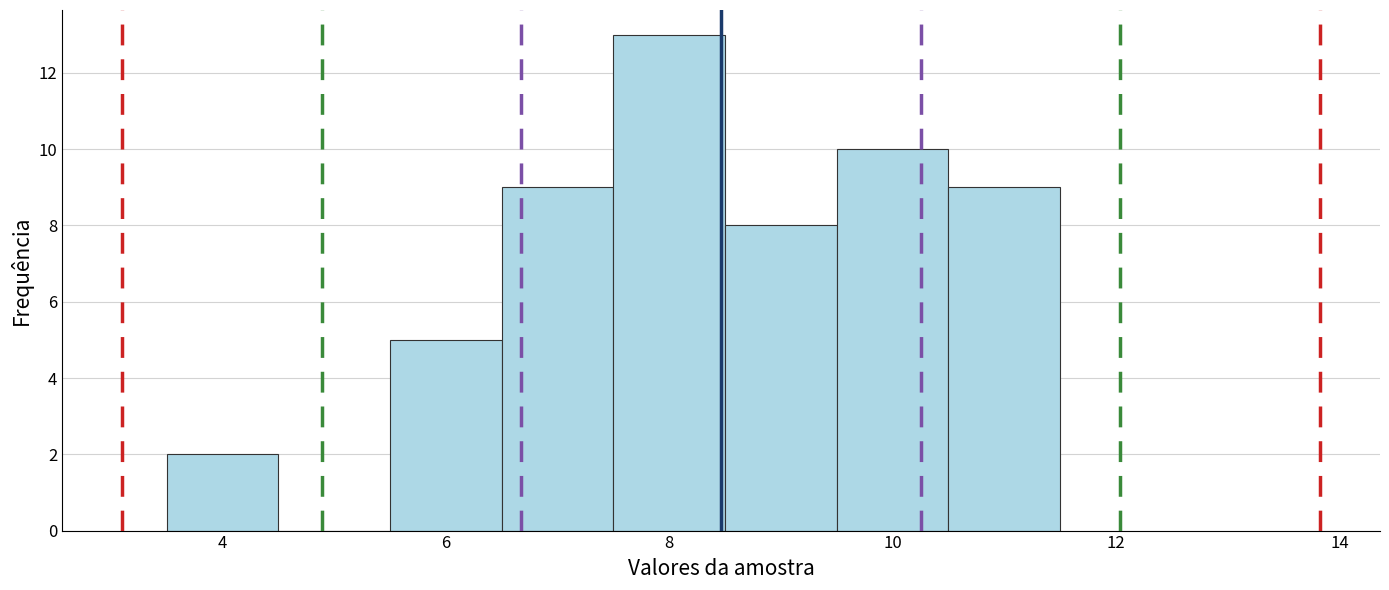

What is the height of the bar covering 5.5 to 6.5 on the x-axis? Neither the bar edges nor the heights are printed on the chart, so give them approximately, as read against the axes.

5